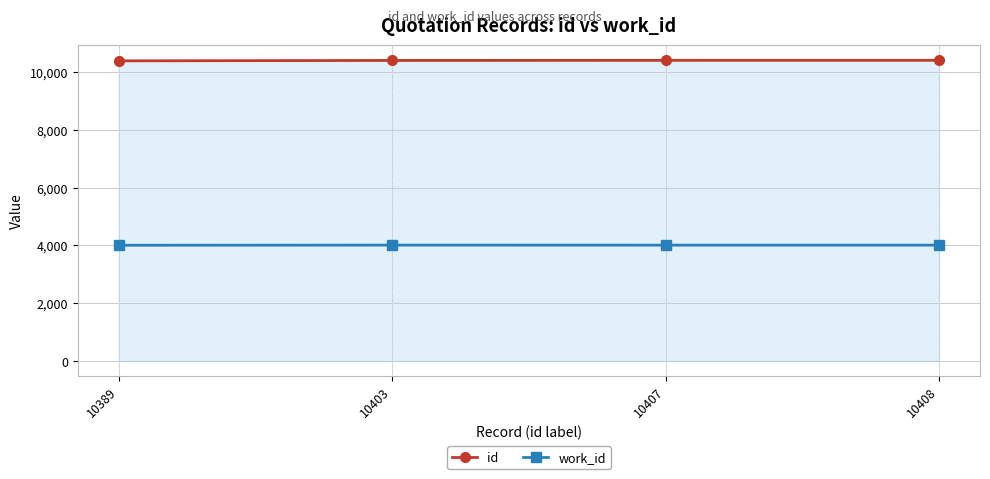

How many lines are shown in the chart?

2